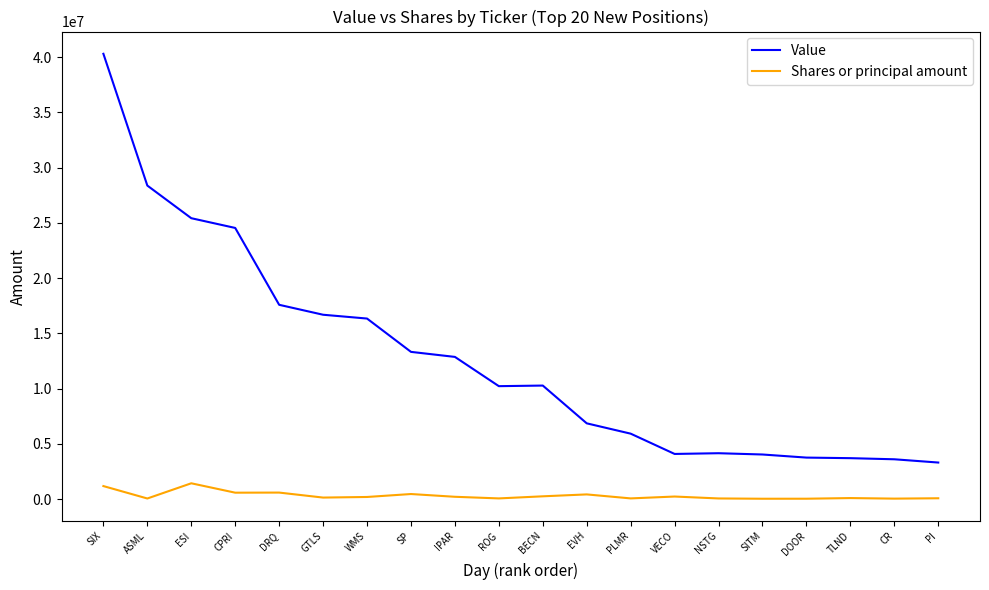

What are all the series names shown in the legend?

Value, Shares or principal amount